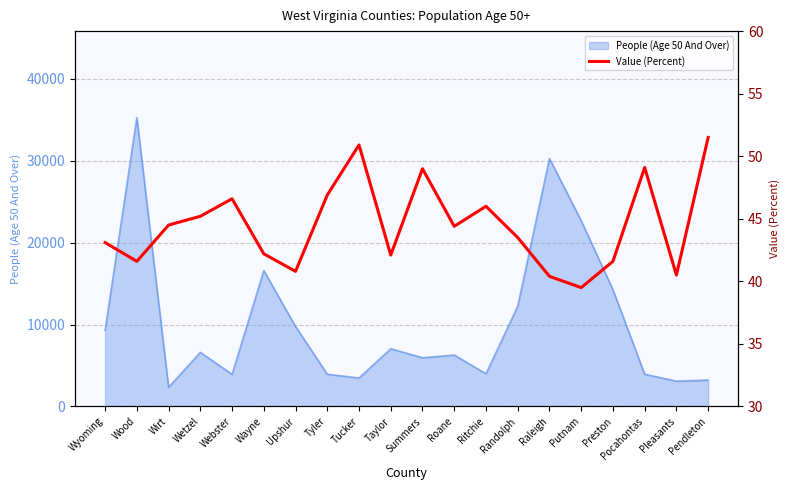

What is the minimum value shown in the chart?

39.5